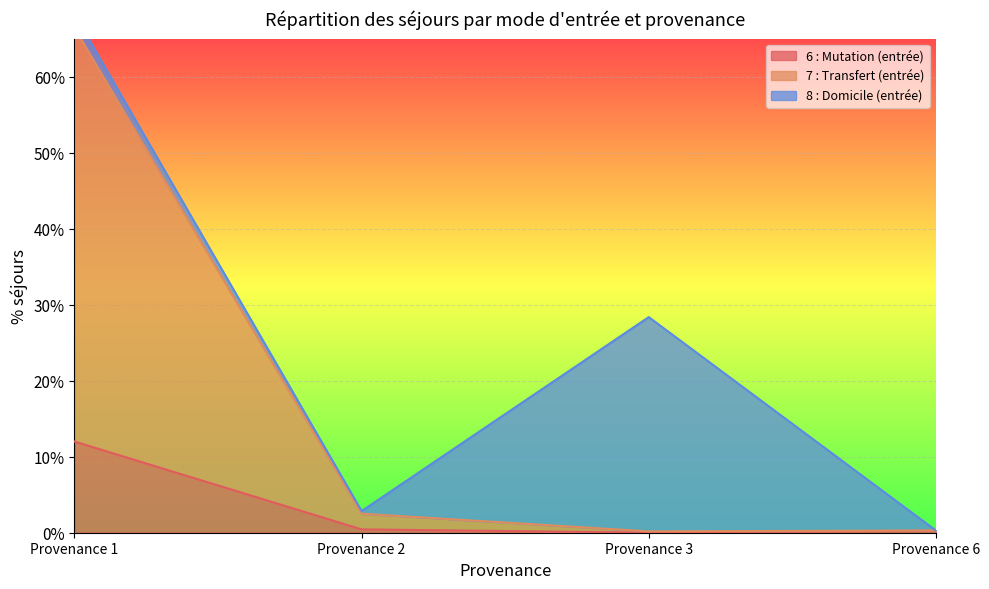

What is the difference between the maximum and minimum values in the 6 : Mutation (entrée) series?

0.1